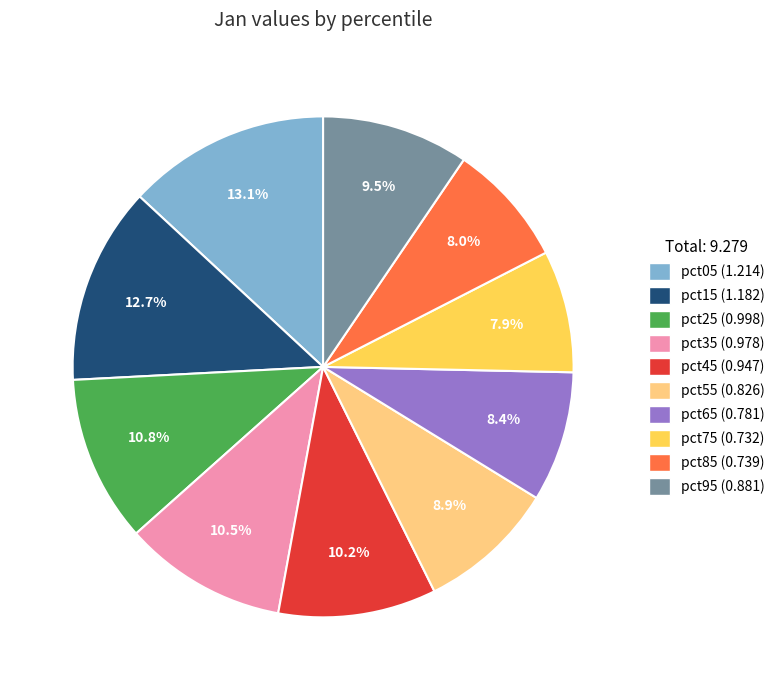

What percentage is the pct75 slice, to the nearest percent?

8%